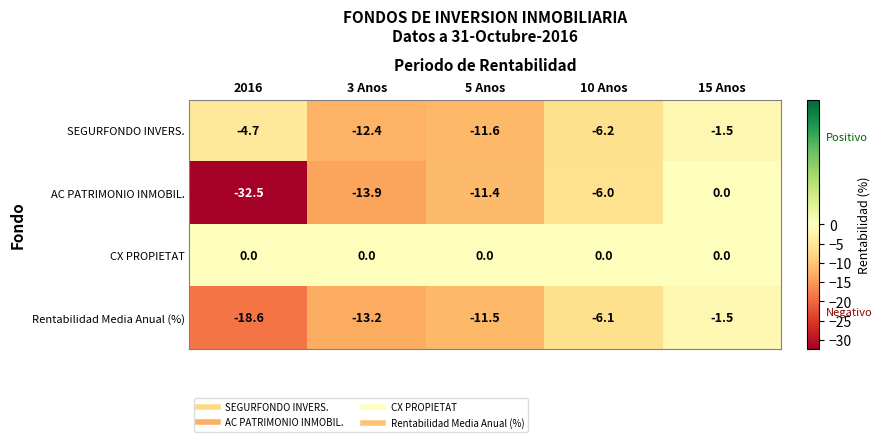

True or false: SEGURFONDO INVERS. has a value of -2.4 at 15 Anos.

False